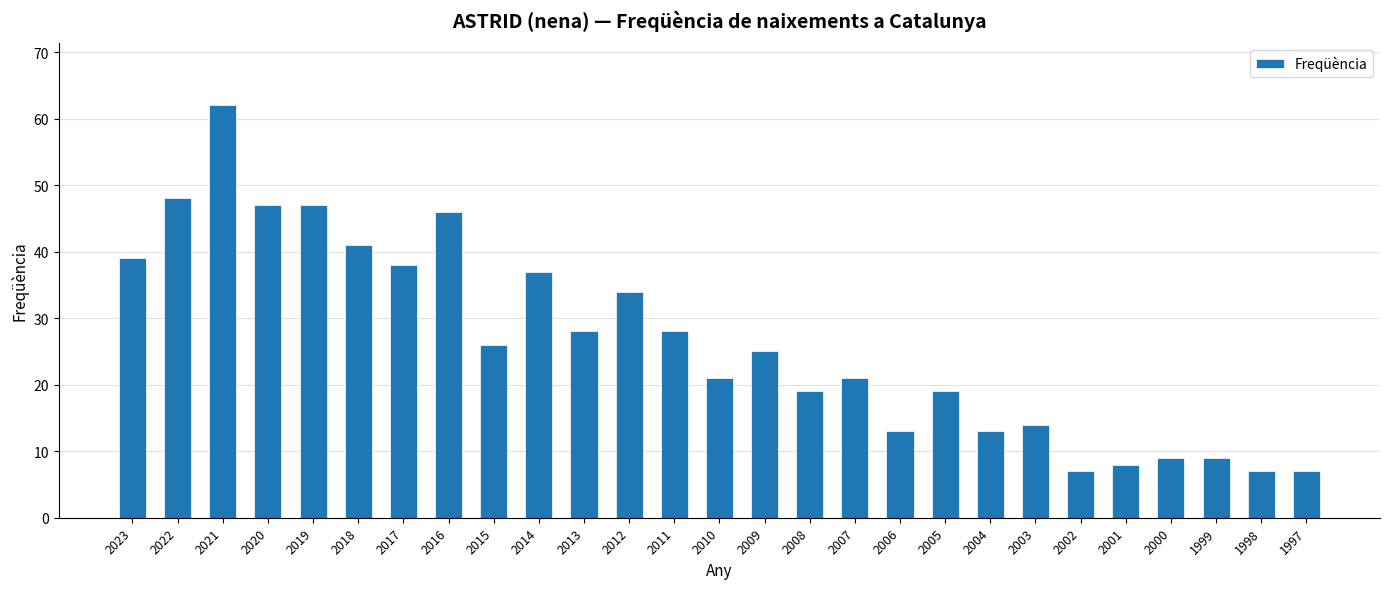

What is the sum of the values at 2015 and 2018?

67